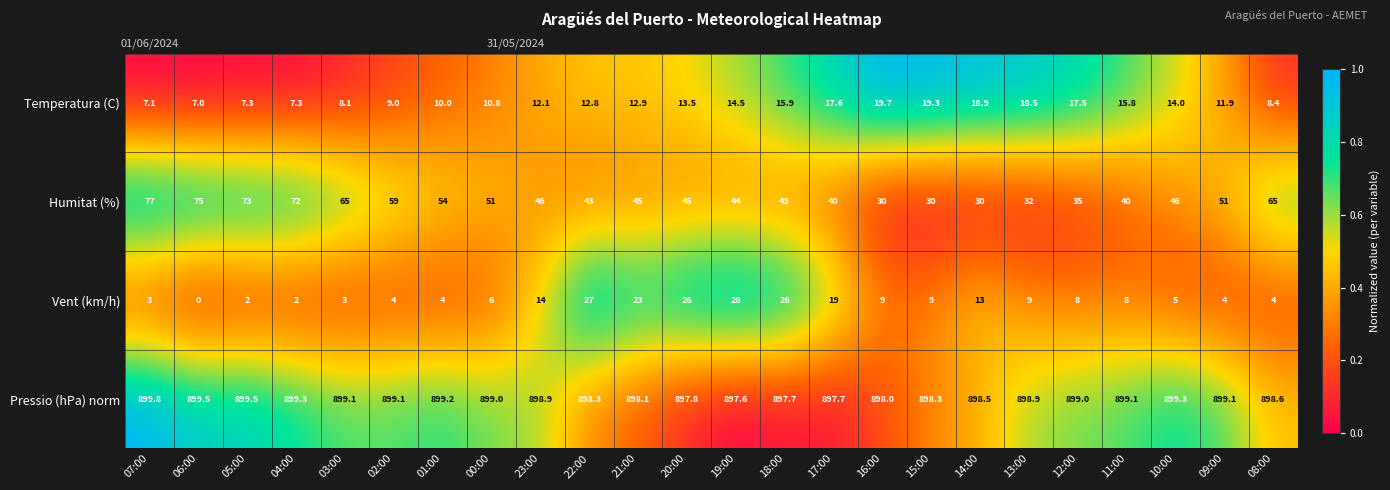

Count the number of data series in this chart.

4